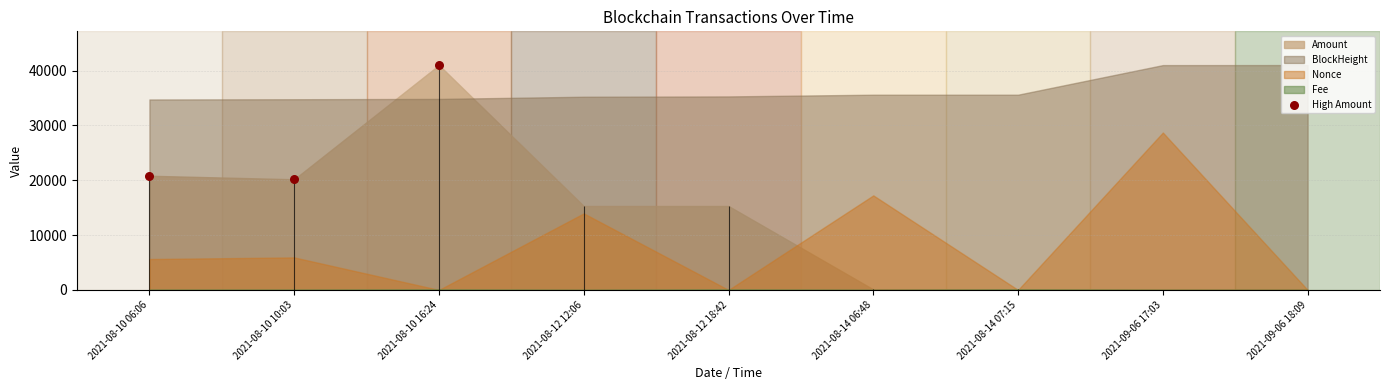

What is the change in value from 2021-08-10 10:03 to 2021-08-10 16:24?

+20827.2